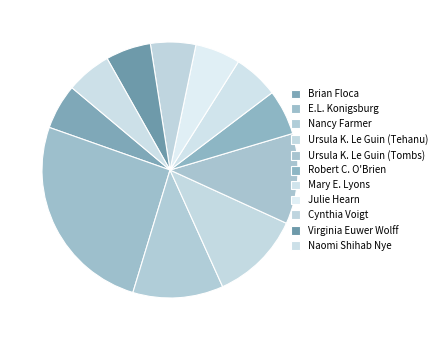

What is the largest slice in the pie chart?

E.L. Konigsburg